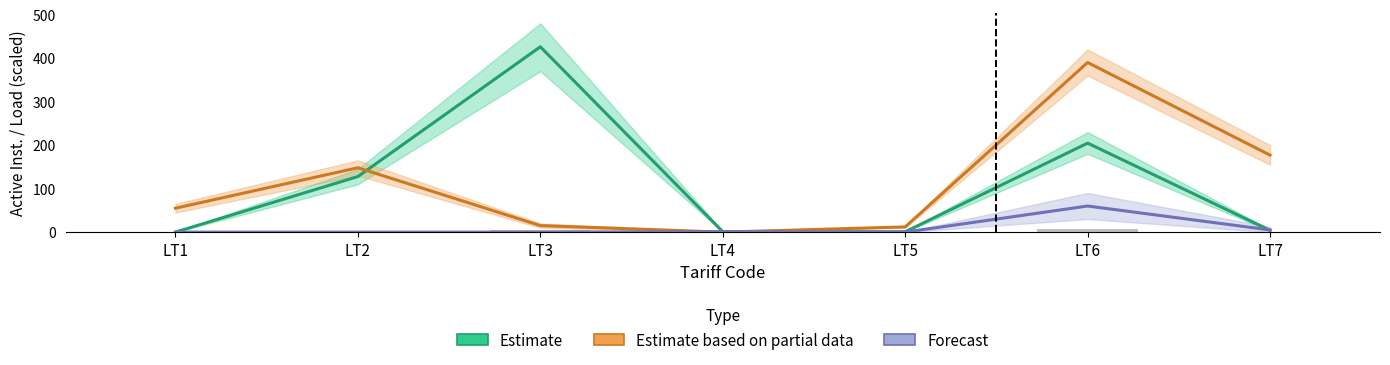

What is the average value of the Forecast series?

9.4